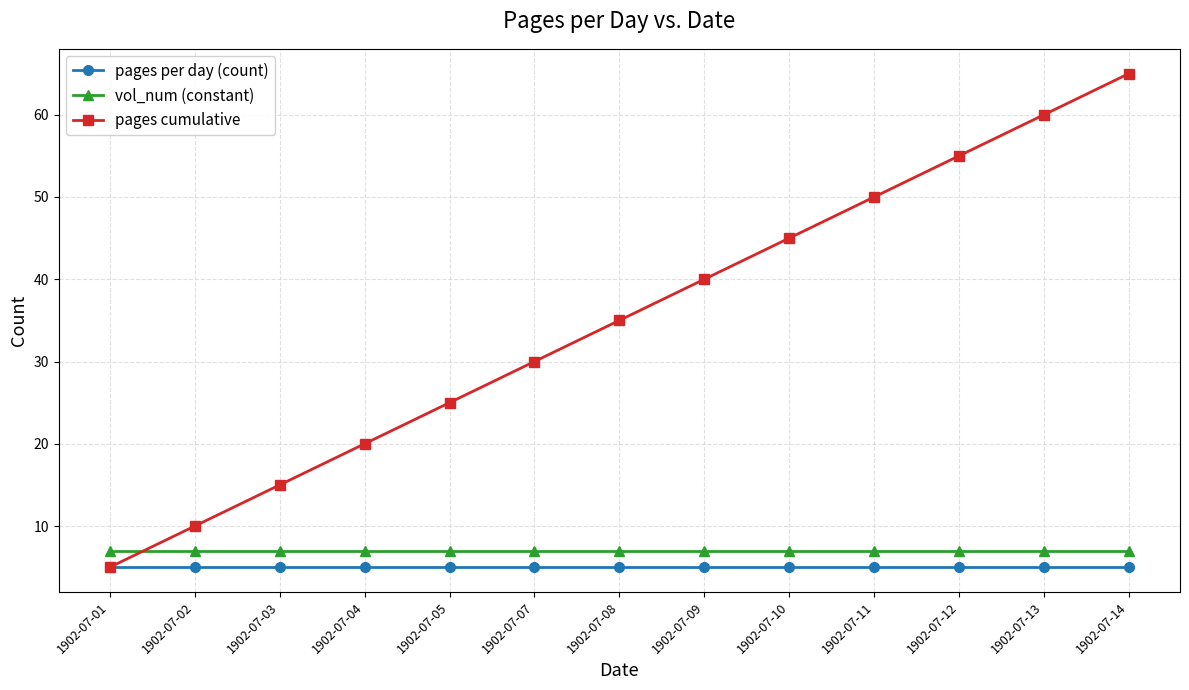

What are all the series names shown in the legend?

pages per day (count), vol_num (constant), pages cumulative